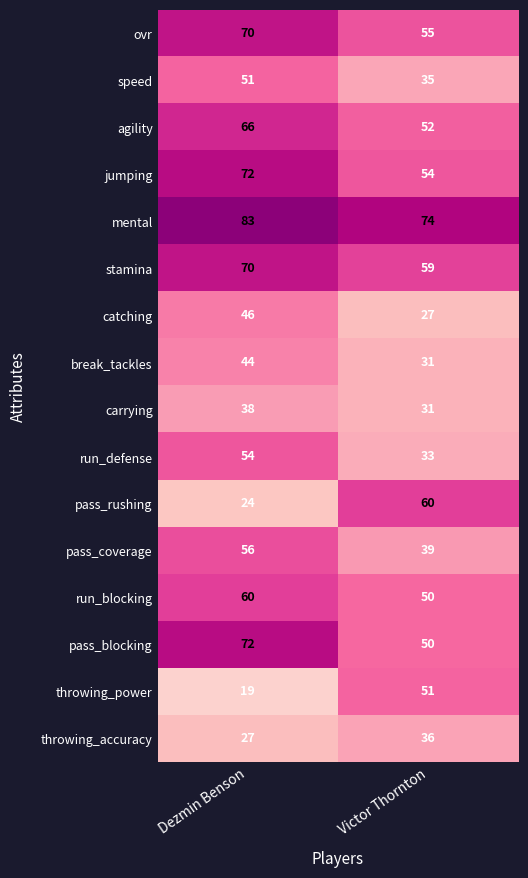

Is it true that run_blocking equals 96 at Dezmin Benson?

False